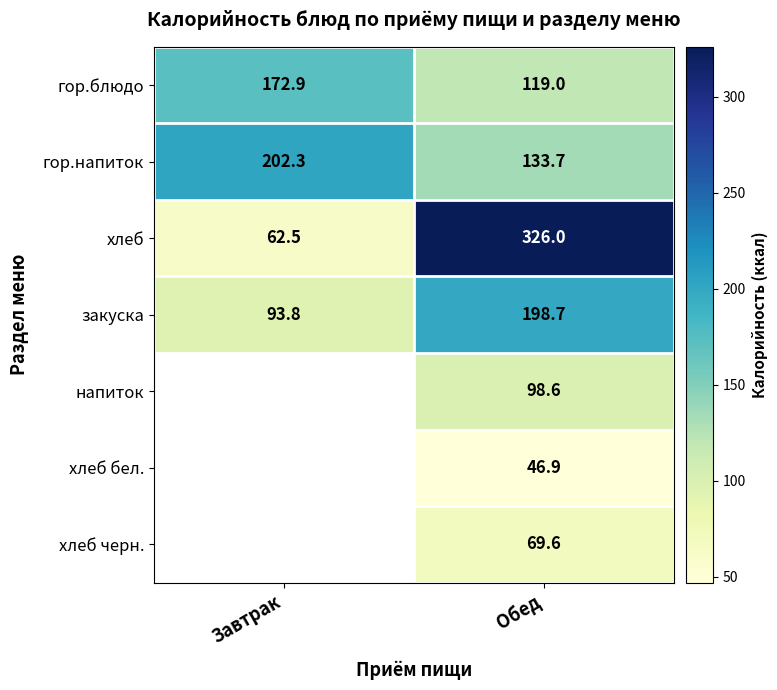

What is the lowest value of the закуска series?

93.8